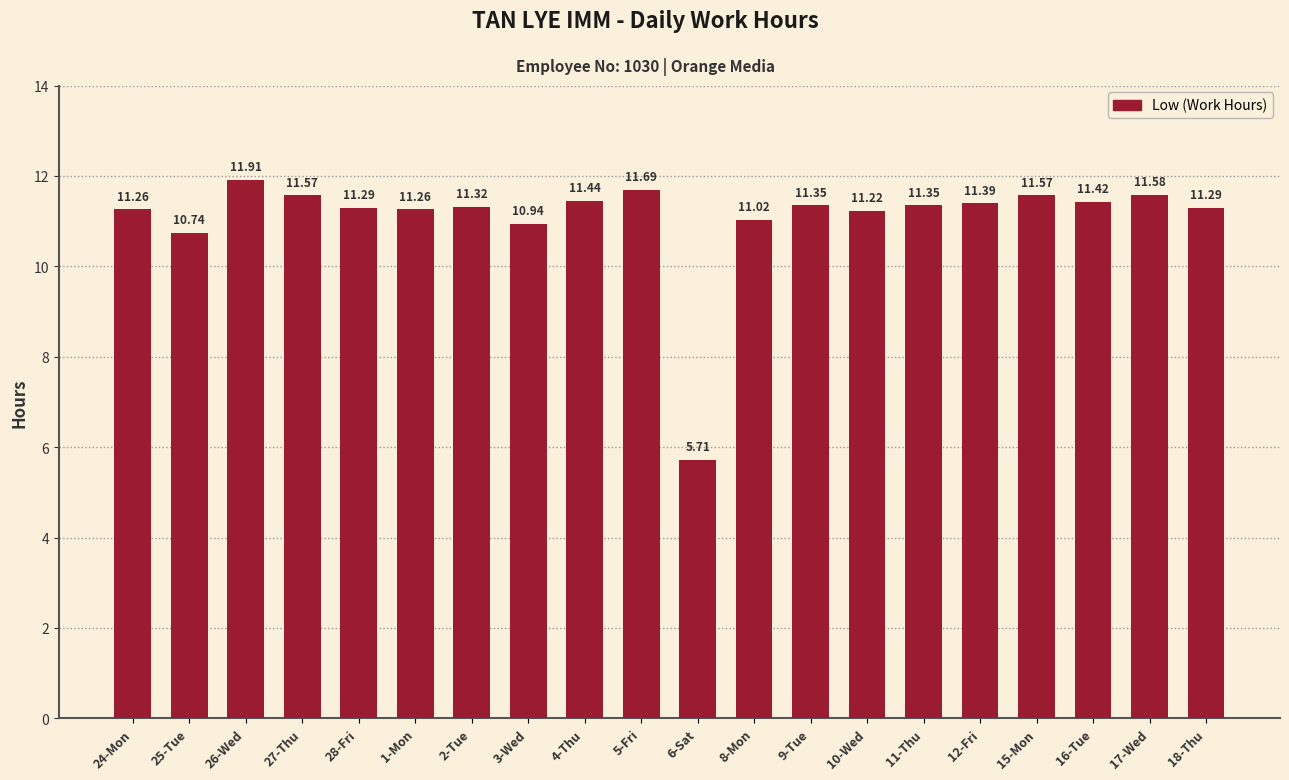

The value at 17-Wed is 11.6. True or false?

True